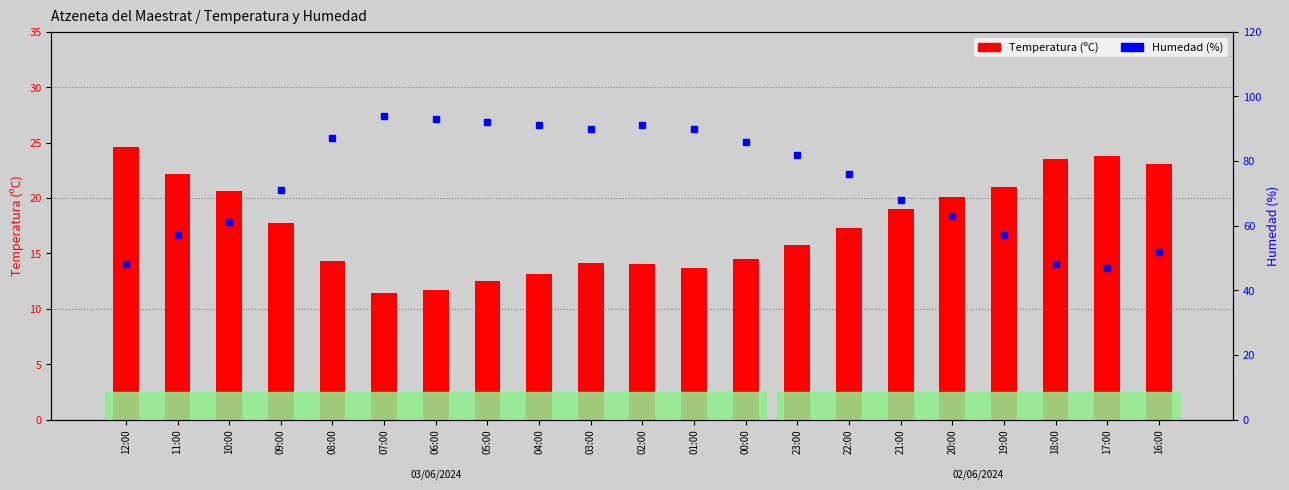

Reading right to left, transcribe all the data shown in this chart.

Temperatura (C): 23.1	23.8	23.5	21.0	20.1	19.0	17.3	15.8	14.5	13.7	14.0	14.1	13.1	12.5	11.7	11.4	14.3	17.7	20.6	22.2	24.6
Humedad (%): 52.0	47.0	48.0	57.0	63.0	68.0	76.0	82.0	86.0	90.0	91.0	90.0	91.0	92.0	93.0	94.0	87.0	71.0	61.0	57.0	48.0